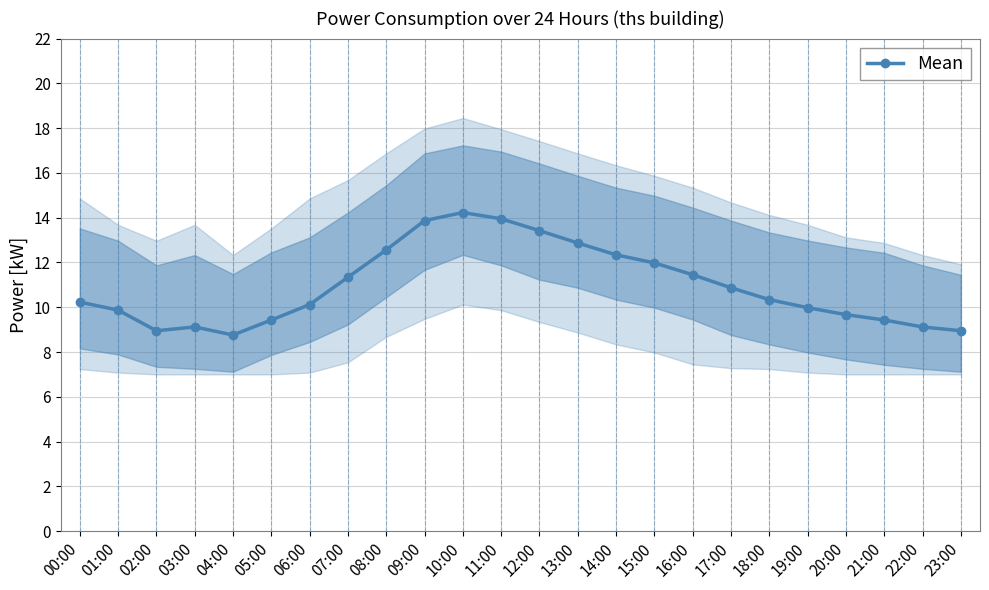

Reading left to right, transcribe all the data shown in this chart.

10.2	9.9	8.9	9.1	8.8	9.4	10.1	11.3	12.6	13.9	14.2	13.9	13.4	12.9	12.3	12.0	11.4	10.9	10.3	10.0	9.7	9.4	9.1	8.9